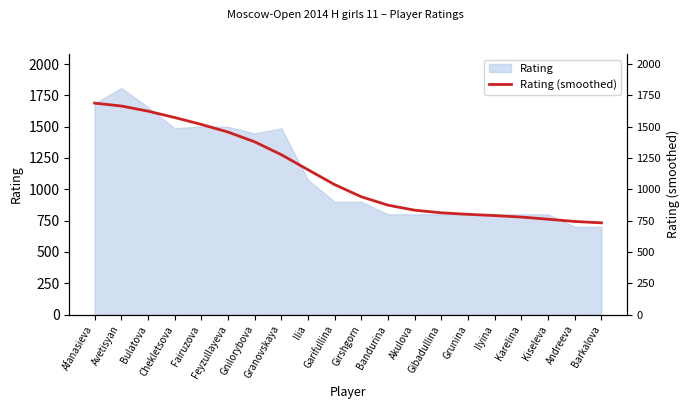

What is the lowest value of the Rating series?

700